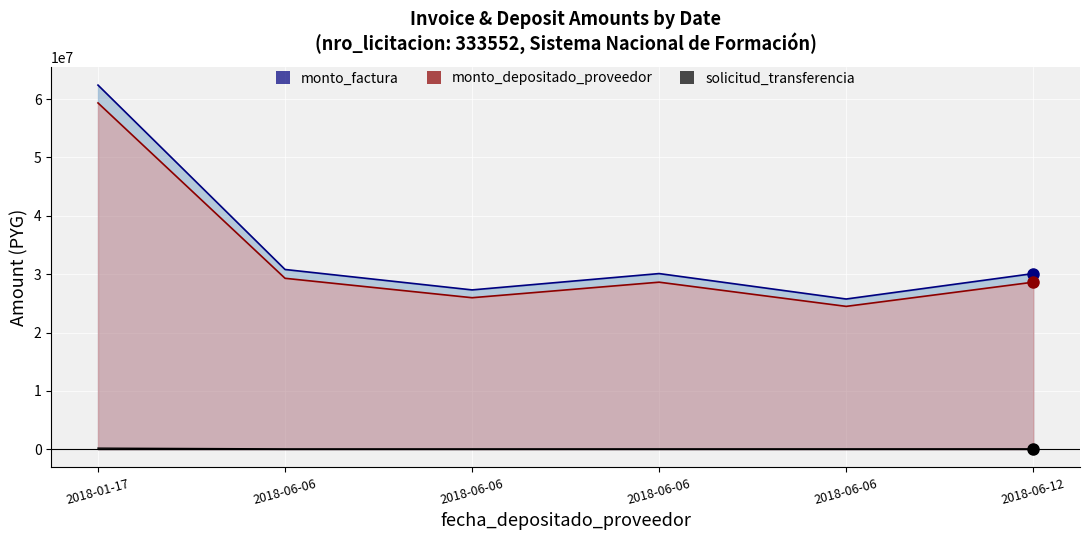

At which label is monto_factura closest to 44070000?

2018-06-06